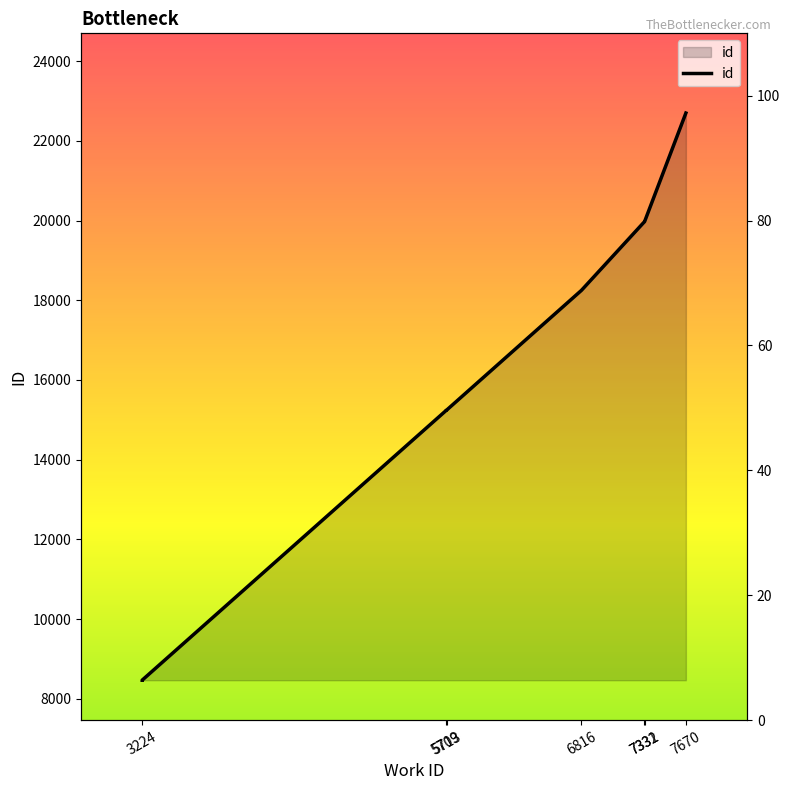

What is the change in value from 5709 to 5713?

+8